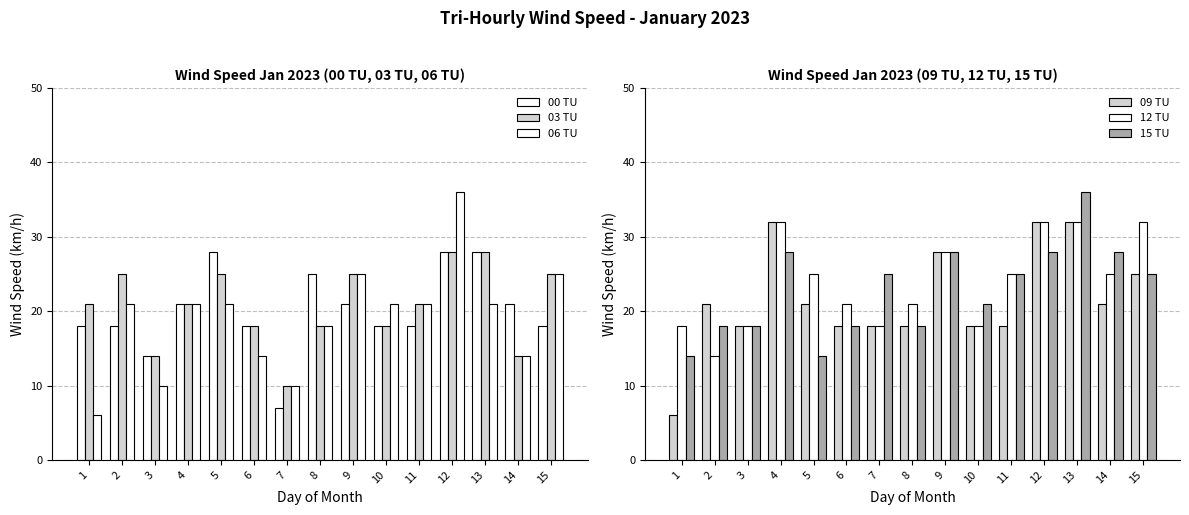

Which label corresponds to the largest value in the chart?

12